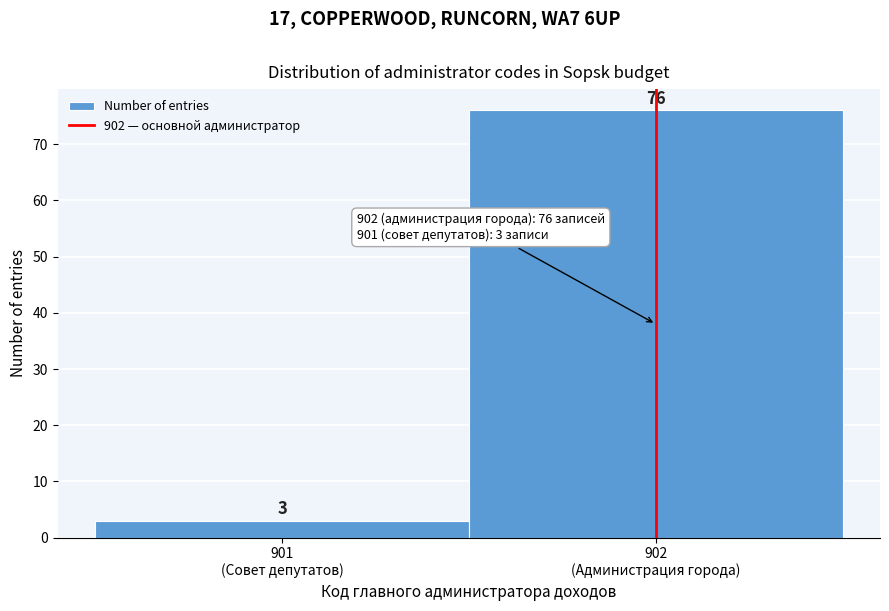

Reading right to left, what are all the values shown in this chart?

76	3